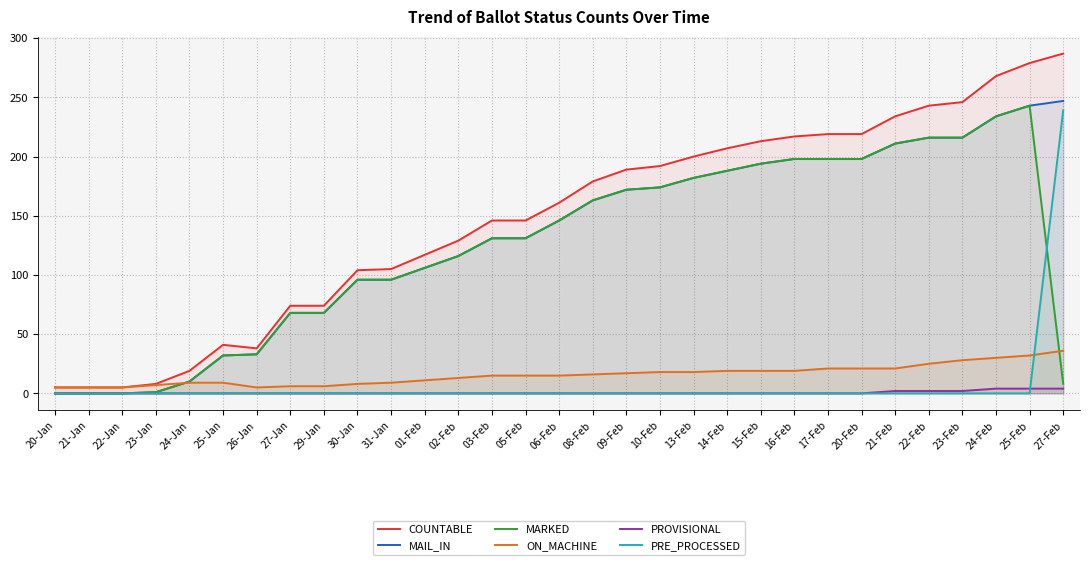

What are all the series names shown in the legend?

COUNTABLE, MAIL_IN, MARKED, ON_MACHINE, PROVISIONAL, PRE_PROCESSED